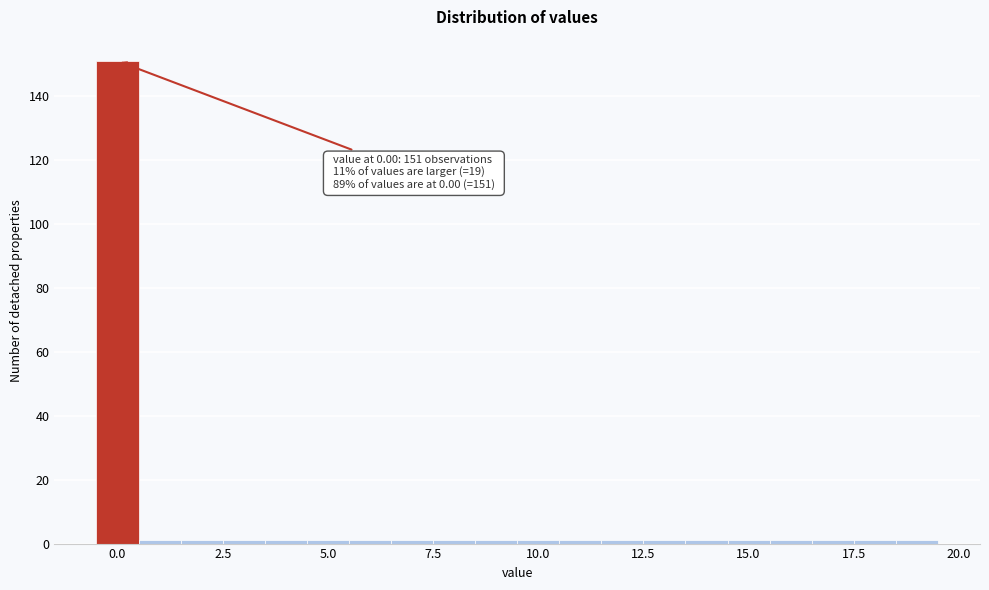

Around what value on the x-axis is the tallest bar? Give the approximate position of its centre, as read against the axis.

0.0